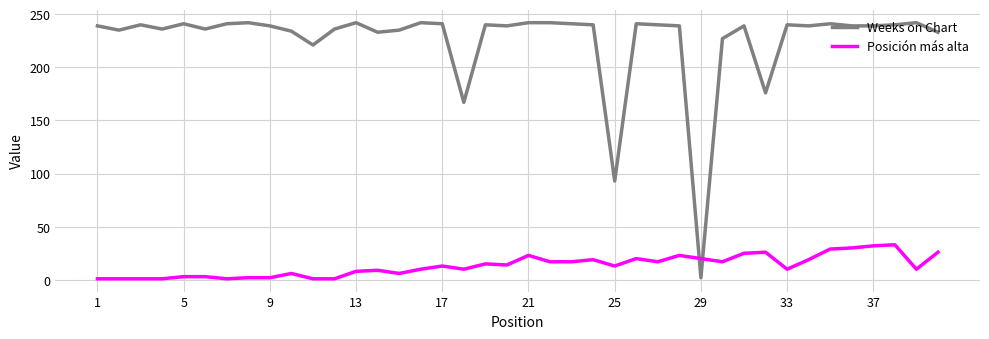

Which series has the largest total across all categories?

Weeks on Chart